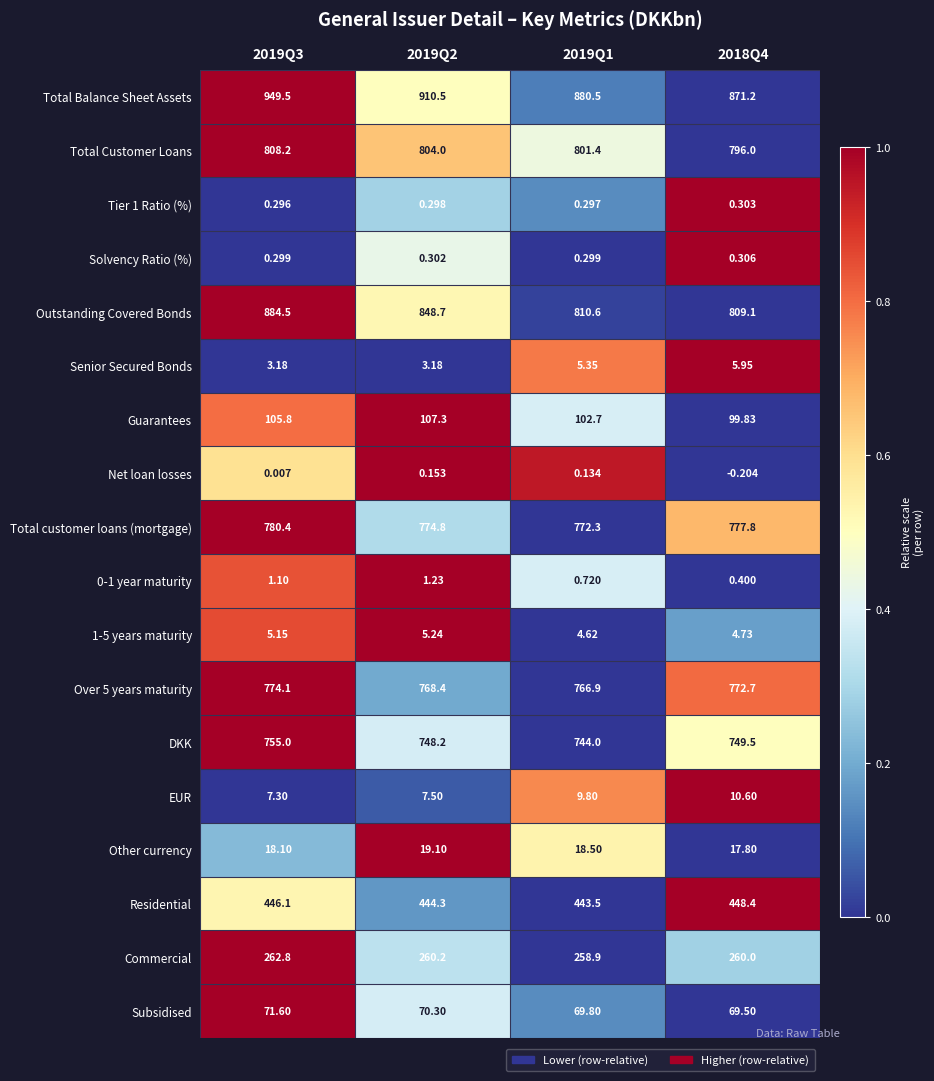

Between 2019Q2 and 2018Q4, which series saw the biggest shift?

Outstanding Covered Bonds